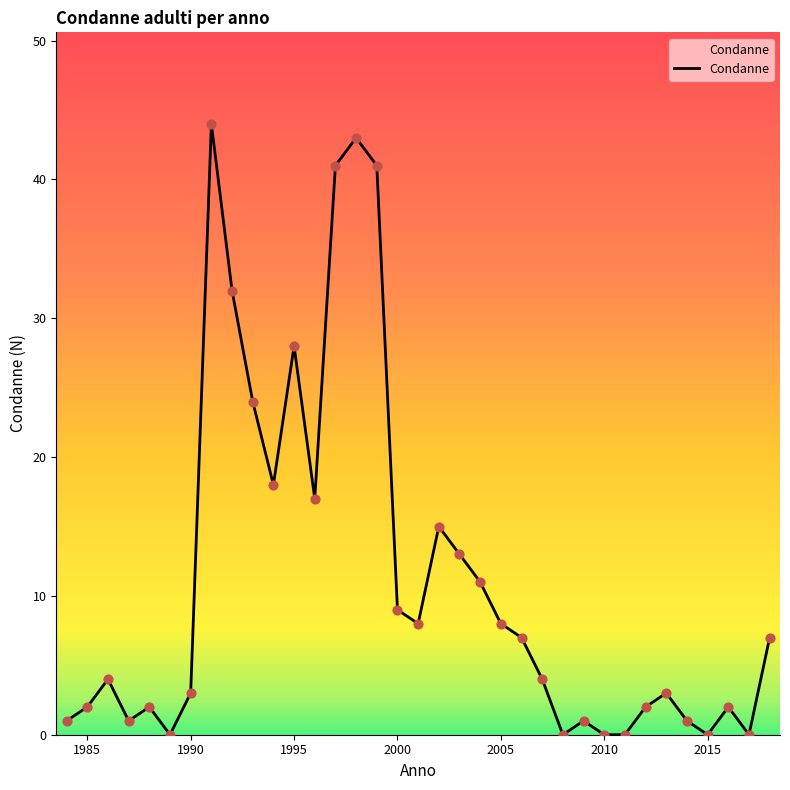

What is the difference between the maximum and minimum values?

44